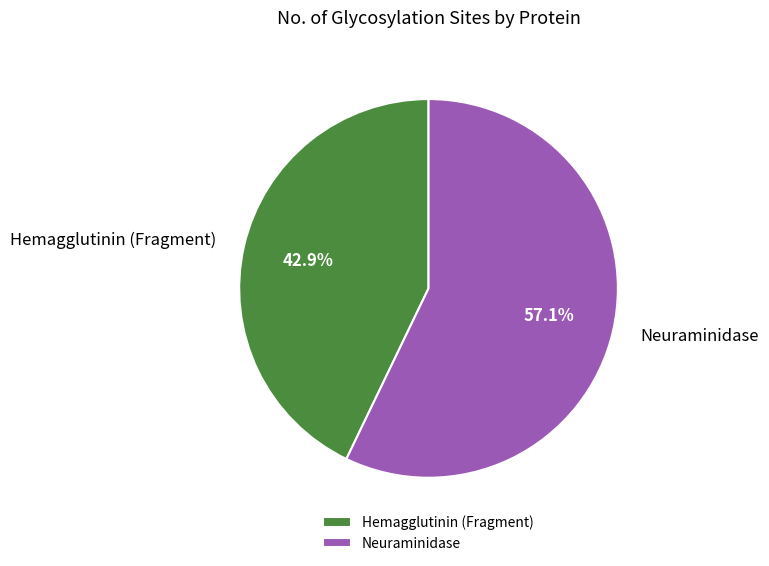

Rank the categories by value from lowest to highest.

Hemagglutinin (Fragment), Neuraminidase